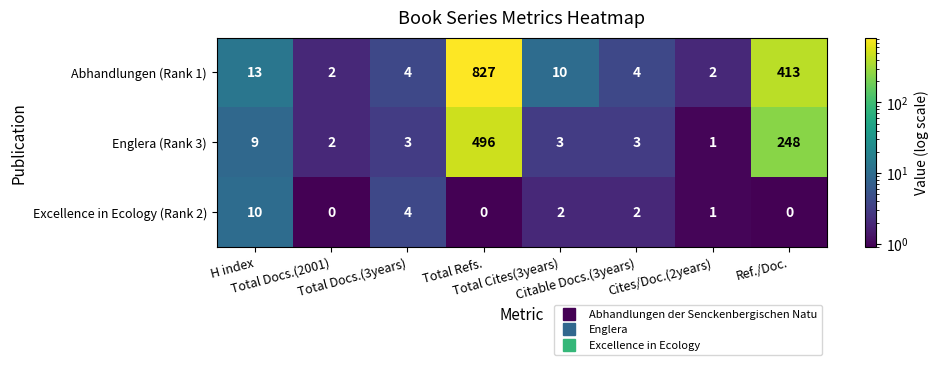

What is the difference between the maximum and minimum values in the Excellence in Ecology (Rank 2) series?

10